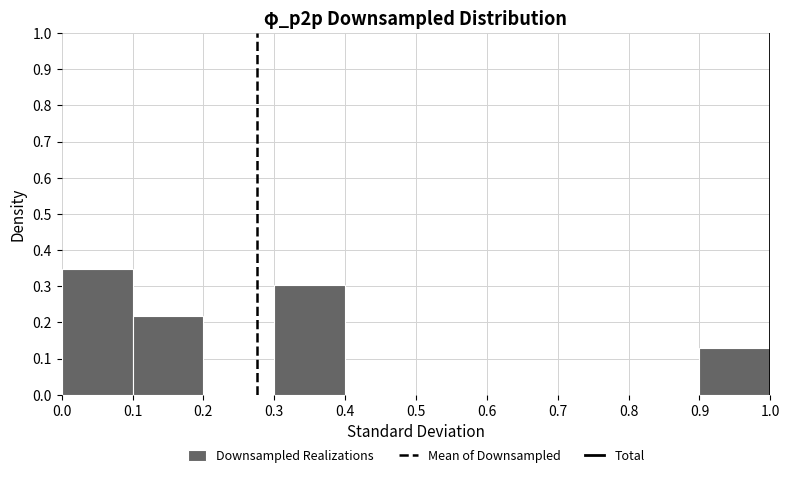

Which range on the x-axis has the tallest bar?

0.0 to 0.1